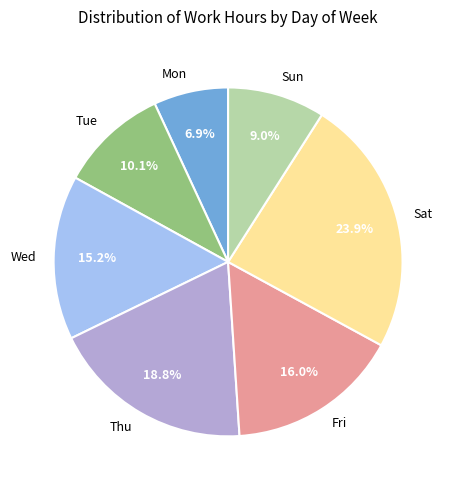

To the nearest percent, what is the average slice percentage?

14%